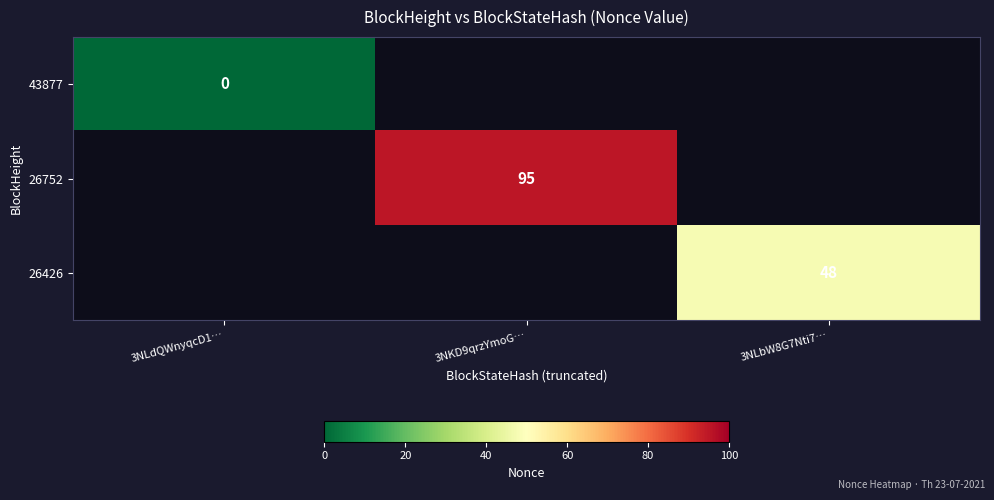

The value of 26426 at 3NLbW8G7Nti7… is 48. True or false?

True